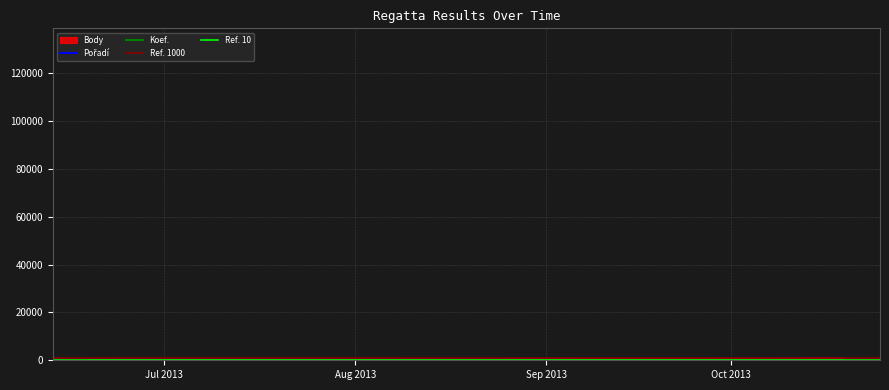

Reading left to right, transcribe all the data shown in this chart.

Pořadí: 2013-06-19=2	2013-09-27=22	2013-10-19=3
Koef.: 2013-06-19=1	2013-09-27=4	2013-10-19=1